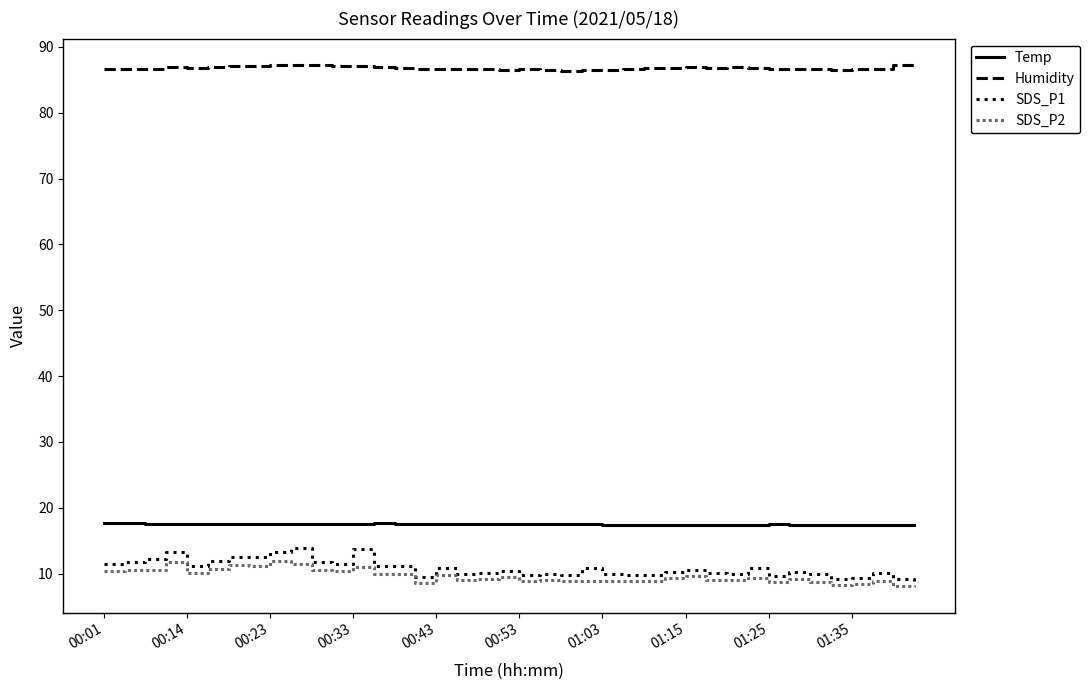

What is the difference between the maximum and minimum values in the Temp series?

0.3